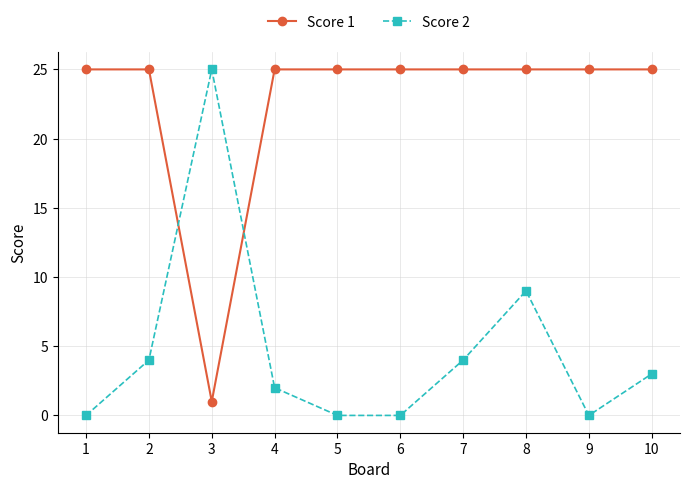

At how many categories does at least one series exceed 11?

10